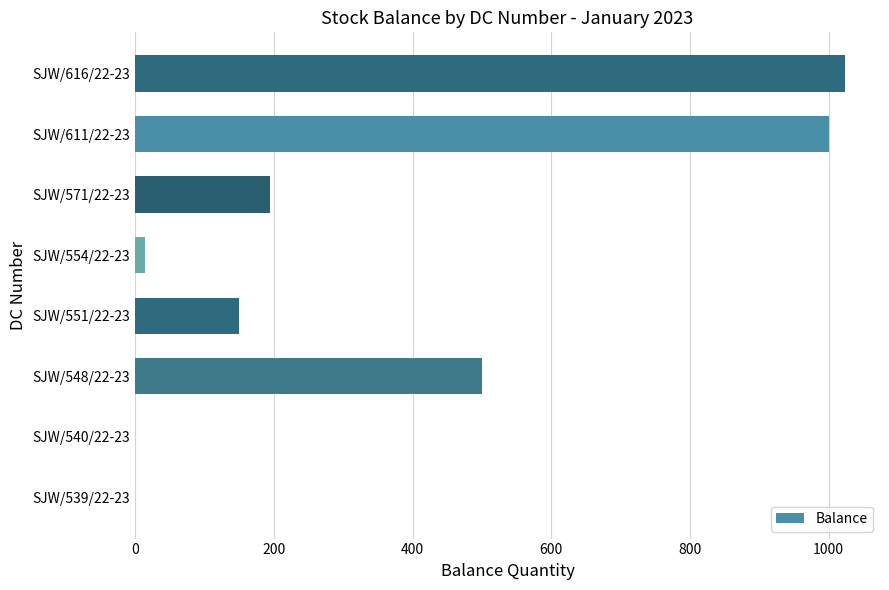

Which has a higher value, SJW/548/22-23 or SJW/616/22-23?

SJW/616/22-23